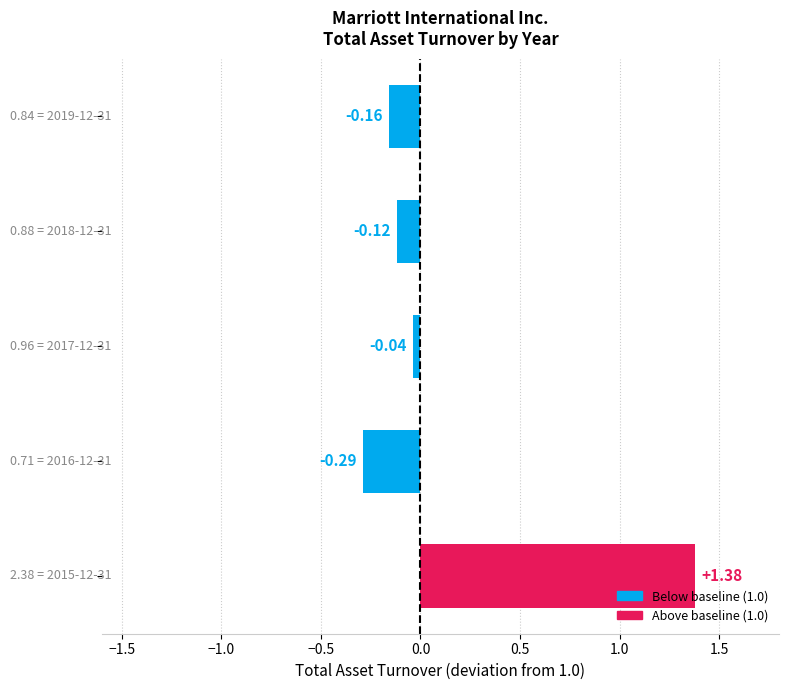

What is the sum of all values?

0.8